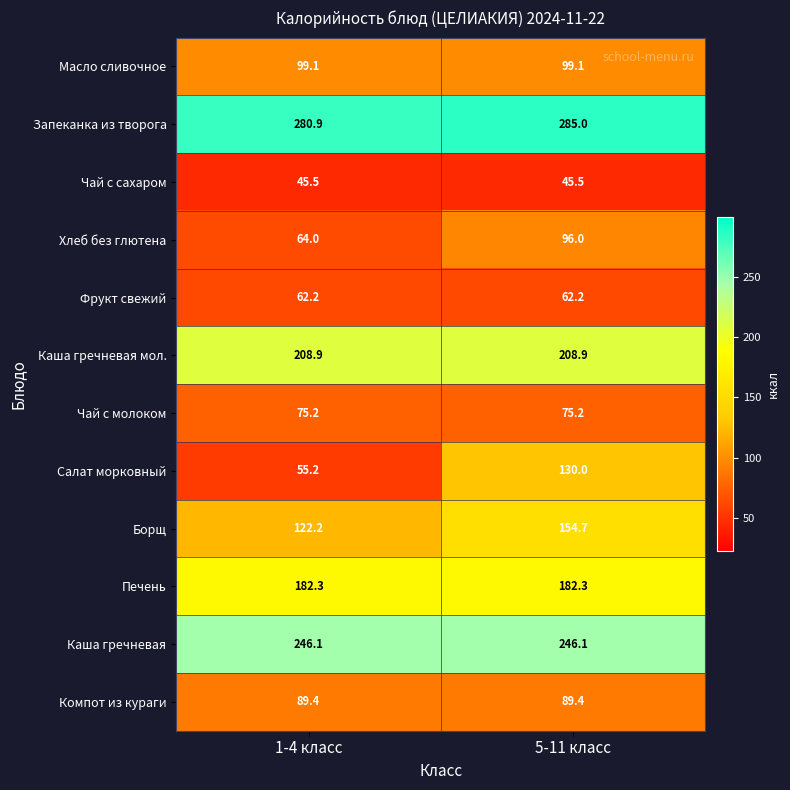

Reading right to left, extract all data points from this chart.

Масло сливочное: 5-11 класс=99.1	1-4 класс=99.1
Запеканка из творога: 5-11 класс=285.0	1-4 класс=280.9
Чай с сахаром: 5-11 класс=45.5	1-4 класс=45.5
Хлеб без глютена: 5-11 класс=96.0	1-4 класс=64.0
Фрукт свежий: 5-11 класс=62.2	1-4 класс=62.2
Каша гречневая мол.: 5-11 класс=208.9	1-4 класс=208.9
Чай с молоком: 5-11 класс=75.2	1-4 класс=75.2
Салат морковный: 5-11 класс=130.0	1-4 класс=55.2
Борщ: 5-11 класс=154.7	1-4 класс=122.2
Печень: 5-11 класс=182.3	1-4 класс=182.3
Каша гречневая: 5-11 класс=246.1	1-4 класс=246.1
Компот из кураги: 5-11 класс=89.4	1-4 класс=89.4